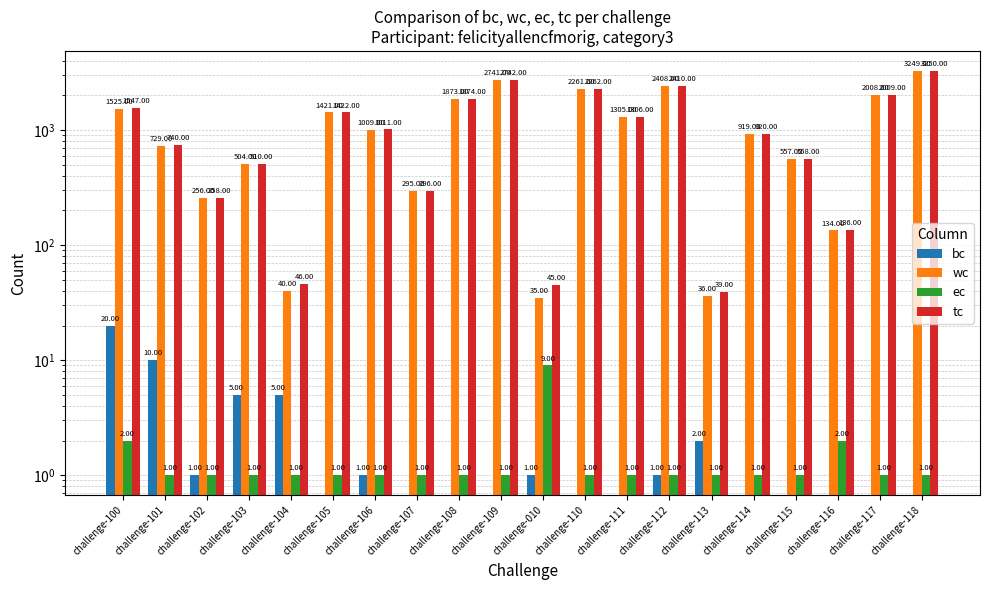

At which label is tc closest to 1644?

challenge-100